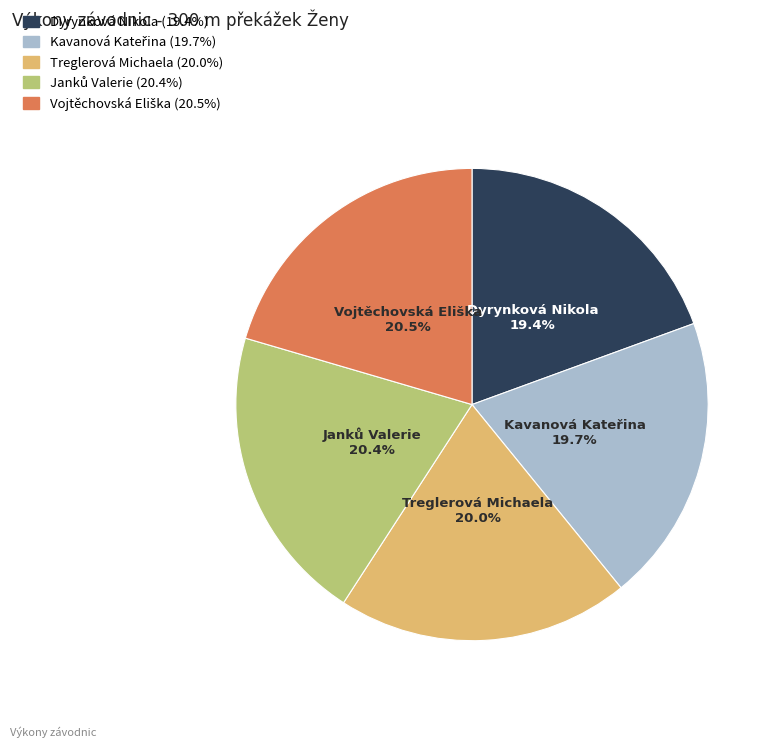

Is there any slice that represents more than half of the pie?

No